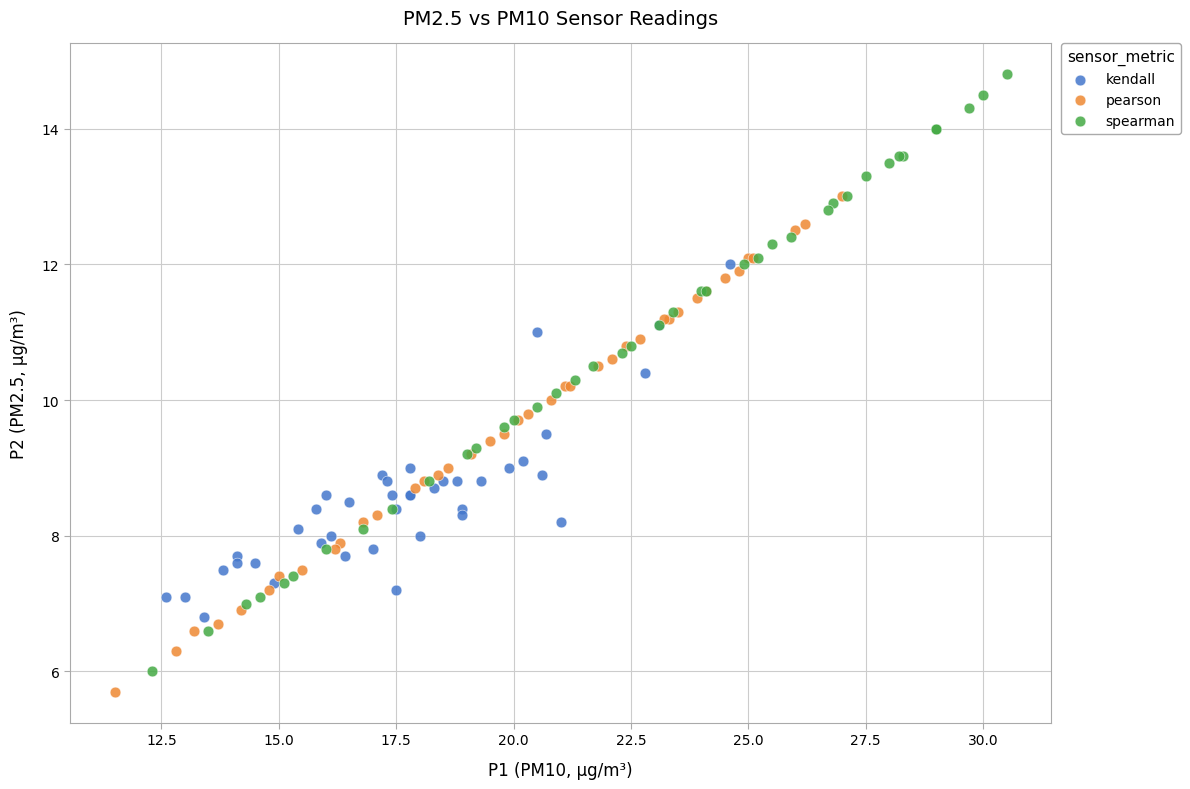

Which series has the largest Y range (max minus min)?

spearman